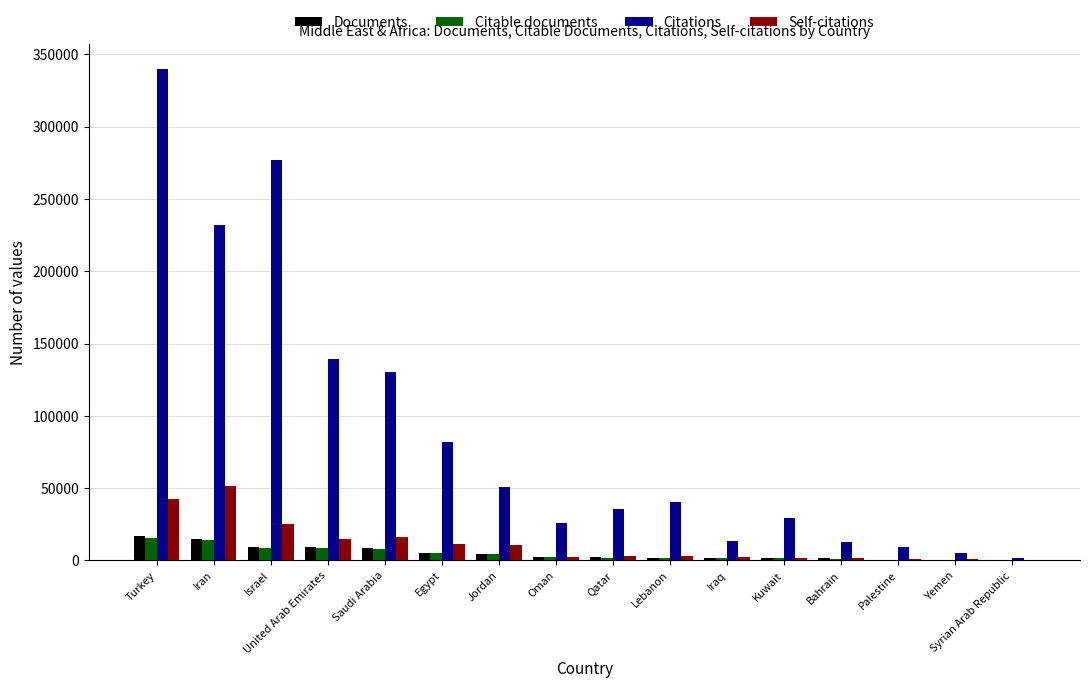

Which series changed the most between Turkey and Iran?

Citations